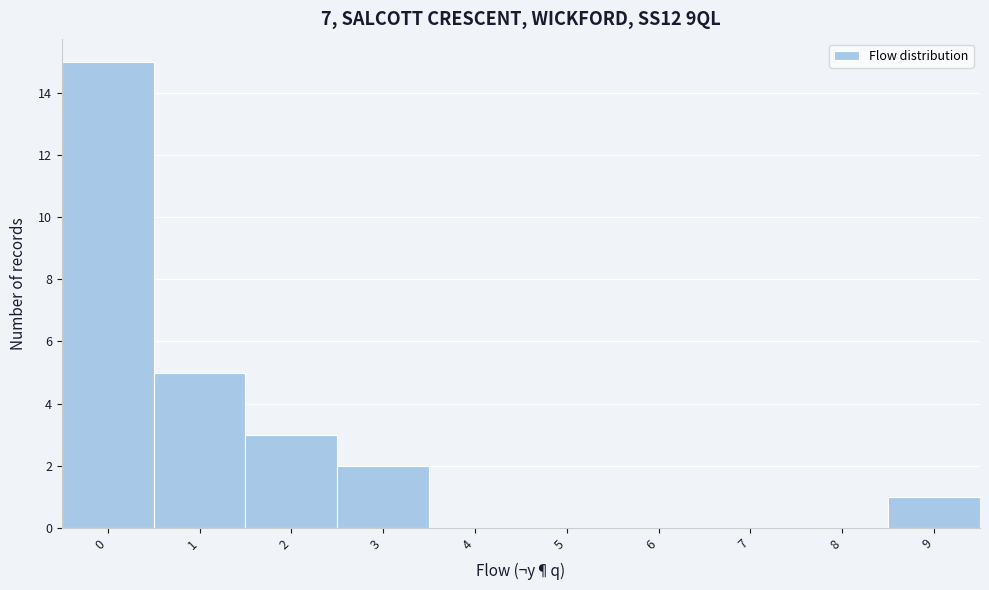

What is the height of the bar covering 0.5 to 1.5 on the x-axis? The values are not printed on the chart, so give them approximately, as read against the axis.

5